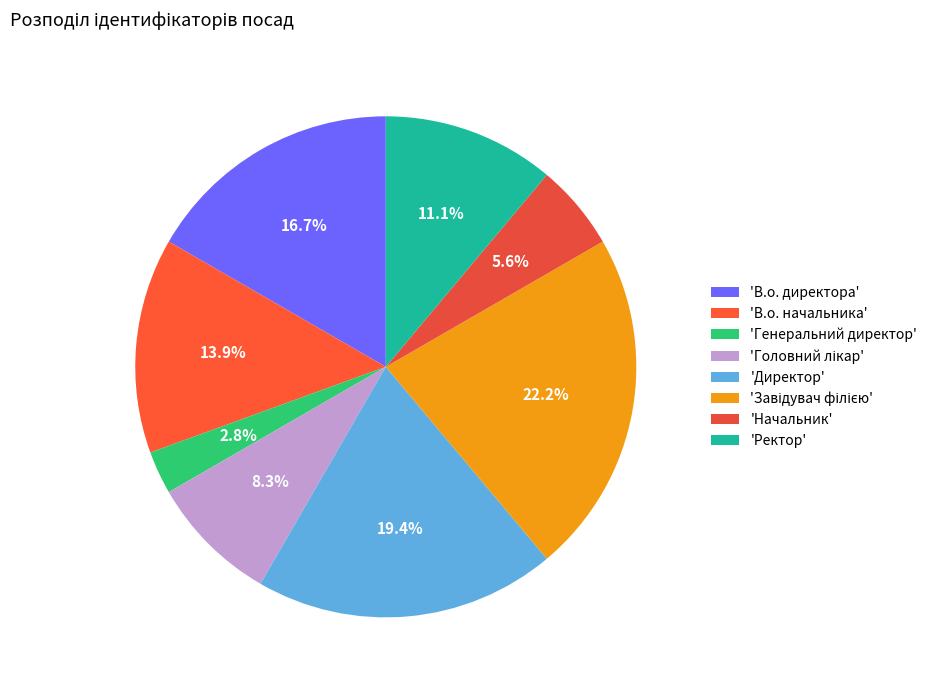

Does any single category account for the majority?

No